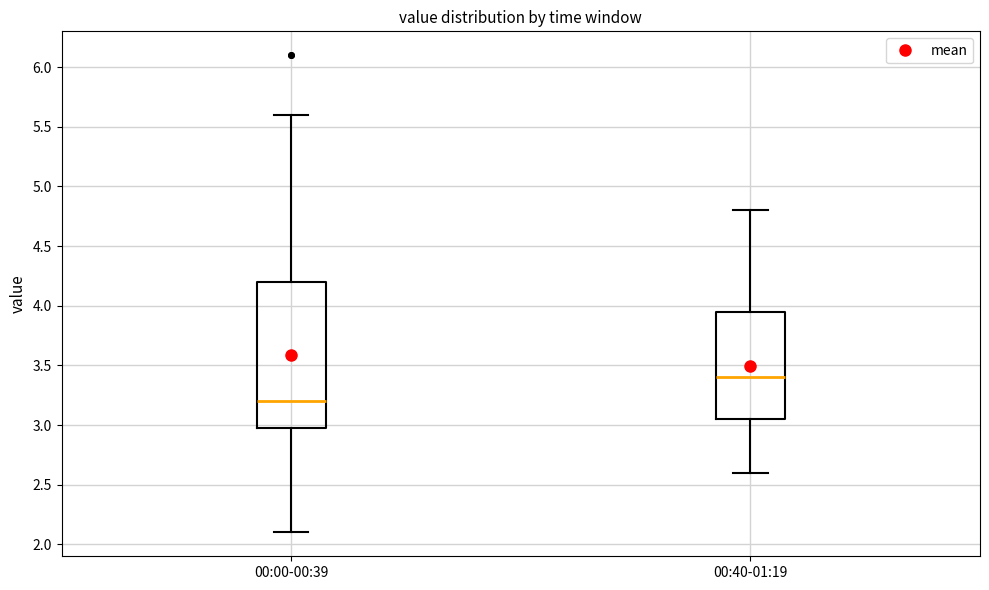

Reading left to right, read every box against the y-axis: the position of its median line, the range the box covers, and the ends of its whiskers. The values are not printed on the chart, so give them approximately, as read against the axis.

00:00-00:39: median 3.20, box 3.00 to 4.20, whiskers 2.10 to 5.60
00:40-01:19: median 3.40, box 3.05 to 3.95, whiskers 2.60 to 4.80